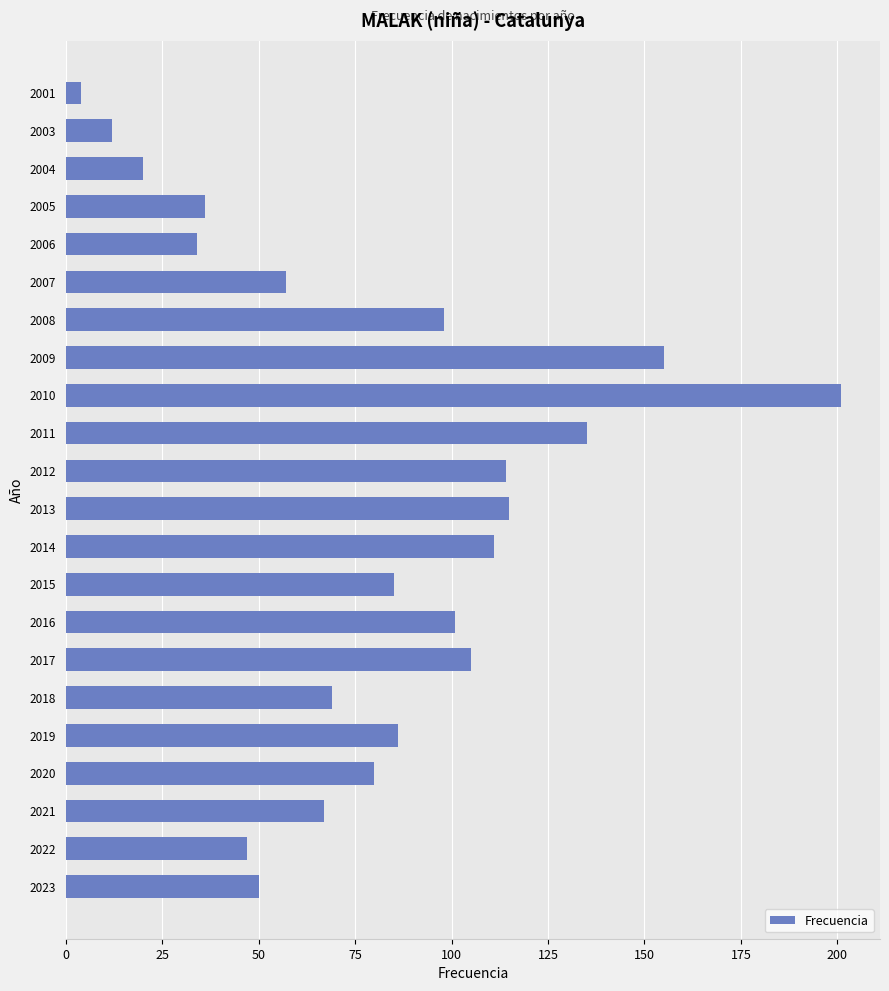

What is the change in value from 2020 to 2006?

-46